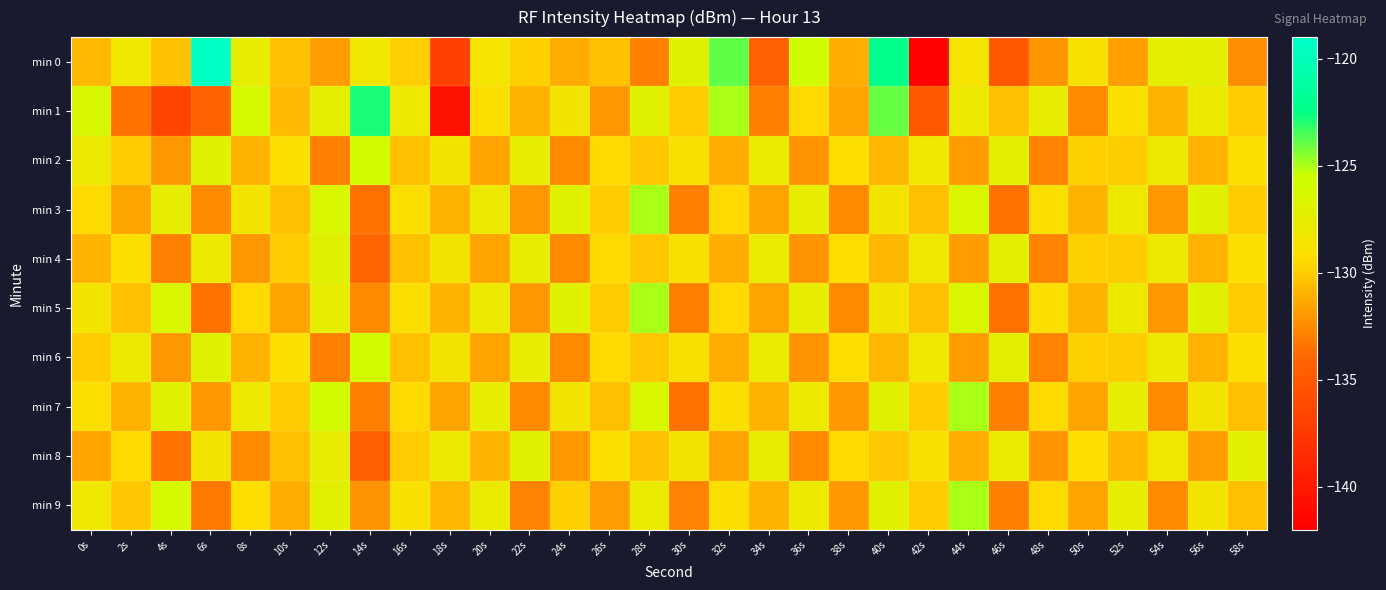

Reading left to right, transcribe all the data shown in this chart.

min 0: 0s=-130.7	2s=-128.2	4s=-130.4	6s=-119.5	8s=-127.6	10s=-130.3	12s=-131.8	14s=-128.3	16s=-129.9	18s=-136.9	20s=-128.7	22s=-129.8	24s=-131.3	26s=-130.3	28s=-132.9	30s=-126.9	32s=-123.9	34s=-134.4	36s=-125.7	38s=-131.2	40s=-122.3	42s=-141.8	44s=-128.7	46s=-135.0	48s=-132.1	50s=-128.9	52s=-131.7	54s=-127.3	56s=-127.2	58s=-132.4
min 1: 0s=-126.4	2s=-133.5	4s=-136.5	6s=-134.1	8s=-126.2	10s=-130.7	12s=-127.4	14s=-122.8	16s=-128.1	18s=-140.6	20s=-129.0	22s=-131.0	24s=-128.5	26s=-132.0	28s=-127.0	30s=-130.0	32s=-125.0	34s=-133.0	36s=-129.5	38s=-131.5	40s=-124.0	42s=-135.0	44s=-128.0	46s=-130.5	48s=-127.5	50s=-132.5	52s=-129.0	54s=-131.0	56s=-128.0	58s=-130.0
min 2: 0s=-128.0	2s=-130.0	4s=-132.0	6s=-127.0	8s=-131.0	10s=-129.0	12s=-133.0	14s=-126.0	16s=-130.5	18s=-128.5	20s=-131.5	22s=-127.5	24s=-132.5	26s=-129.5	28s=-130.2	30s=-128.8	32s=-131.2	34s=-127.8	36s=-132.2	38s=-129.2	40s=-130.8	42s=-128.2	44s=-131.8	46s=-127.2	48s=-132.8	50s=-129.8	52s=-130.0	54s=-128.0	56s=-131.0	58s=-129.0
min 3: 0s=-129.5	2s=-131.5	4s=-127.5	6s=-132.5	8s=-128.5	10s=-130.5	12s=-126.5	14s=-133.5	16s=-129.0	18s=-131.0	20s=-128.0	22s=-132.0	24s=-127.0	26s=-130.0	28s=-125.0	30s=-133.0	32s=-129.5	34s=-131.5	36s=-127.5	38s=-132.5	40s=-128.5	42s=-130.5	44s=-126.5	46s=-133.5	48s=-129.0	50s=-131.0	52s=-128.0	54s=-132.0	56s=-127.0	58s=-130.0
min 4: 0s=-131.0	2s=-129.0	4s=-133.0	6s=-128.0	8s=-132.0	10s=-130.0	12s=-127.0	14s=-134.0	16s=-130.5	18s=-128.5	20s=-131.5	22s=-127.5	24s=-132.5	26s=-129.5	28s=-130.2	30s=-128.8	32s=-131.2	34s=-127.8	36s=-132.2	38s=-129.2	40s=-130.8	42s=-128.2	44s=-131.8	46s=-127.2	48s=-132.8	50s=-129.8	52s=-130.0	54s=-128.0	56s=-131.0	58s=-129.0
min 5: 0s=-128.5	2s=-130.5	4s=-126.5	6s=-133.5	8s=-129.5	10s=-131.5	12s=-127.5	14s=-132.5	16s=-129.0	18s=-131.0	20s=-128.0	22s=-132.0	24s=-127.0	26s=-130.0	28s=-125.0	30s=-133.0	32s=-129.5	34s=-131.5	36s=-127.5	38s=-132.5	40s=-128.5	42s=-130.5	44s=-126.5	46s=-133.5	48s=-129.0	50s=-131.0	52s=-128.0	54s=-132.0	56s=-127.0	58s=-130.0
min 6: 0s=-130.0	2s=-128.0	4s=-132.0	6s=-127.0	8s=-131.0	10s=-129.0	12s=-133.0	14s=-126.0	16s=-130.5	18s=-128.5	20s=-131.5	22s=-127.5	24s=-132.5	26s=-129.5	28s=-130.2	30s=-128.8	32s=-131.2	34s=-127.8	36s=-132.2	38s=-129.2	40s=-130.8	42s=-128.2	44s=-131.8	46s=-127.2	48s=-132.8	50s=-129.8	52s=-130.0	54s=-128.0	56s=-131.0	58s=-129.0
min 7: 0s=-129.0	2s=-131.0	4s=-127.0	6s=-132.0	8s=-128.0	10s=-130.0	12s=-126.0	14s=-133.0	16s=-129.5	18s=-131.5	20s=-127.5	22s=-132.5	24s=-128.5	26s=-130.5	28s=-126.5	30s=-133.5	32s=-129.0	34s=-131.0	36s=-128.0	38s=-132.0	40s=-127.0	42s=-130.0	44s=-125.0	46s=-133.0	48s=-129.5	50s=-131.5	52s=-127.5	54s=-132.5	56s=-128.5	58s=-130.5
min 8: 0s=-131.5	2s=-129.5	4s=-133.5	6s=-128.5	8s=-132.5	10s=-130.5	12s=-127.5	14s=-134.5	16s=-130.0	18s=-128.0	20s=-131.0	22s=-127.0	24s=-132.0	26s=-129.0	28s=-130.5	30s=-128.5	32s=-131.5	34s=-127.5	36s=-132.5	38s=-129.5	40s=-130.2	42s=-128.8	44s=-131.2	46s=-127.8	48s=-132.2	50s=-129.2	52s=-130.8	54s=-128.2	56s=-131.8	58s=-127.2
min 9: 0s=-128.2	2s=-130.2	4s=-126.2	6s=-133.2	8s=-129.2	10s=-131.2	12s=-127.2	14s=-132.2	16s=-128.8	18s=-130.8	20s=-127.8	22s=-132.8	24s=-129.8	26s=-131.8	28s=-127.8	30s=-132.8	32s=-129.0	34s=-131.0	36s=-128.0	38s=-132.0	40s=-127.0	42s=-130.0	44s=-125.0	46s=-133.0	48s=-129.5	50s=-131.5	52s=-127.5	54s=-132.5	56s=-128.5	58s=-130.5